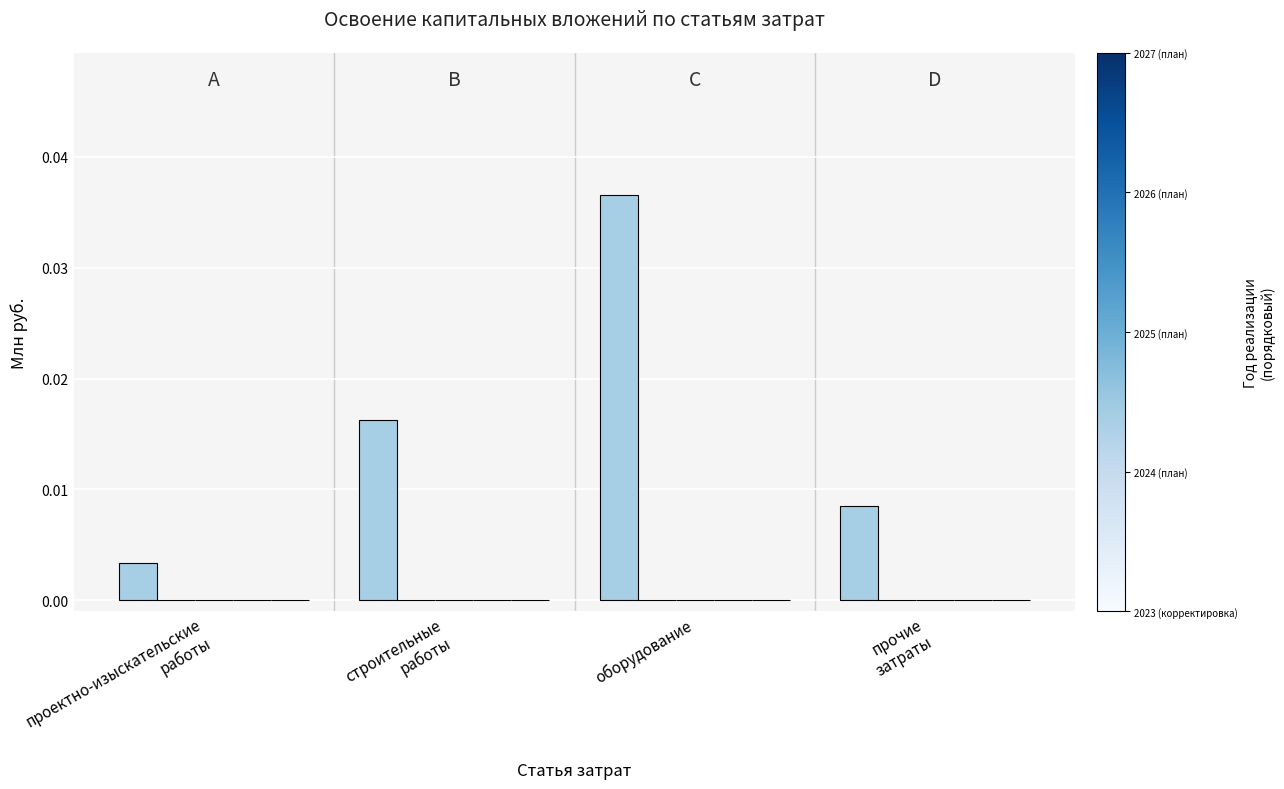

Count the number of data series in this chart.

1